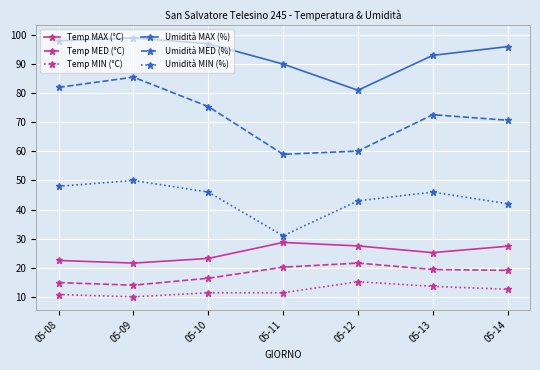

What are all the series names shown in the legend?

Temp MAX (°C), Temp MED (°C), Temp MIN (°C), Umidità MAX (%), Umidità MED (%), Umidità MIN (%)